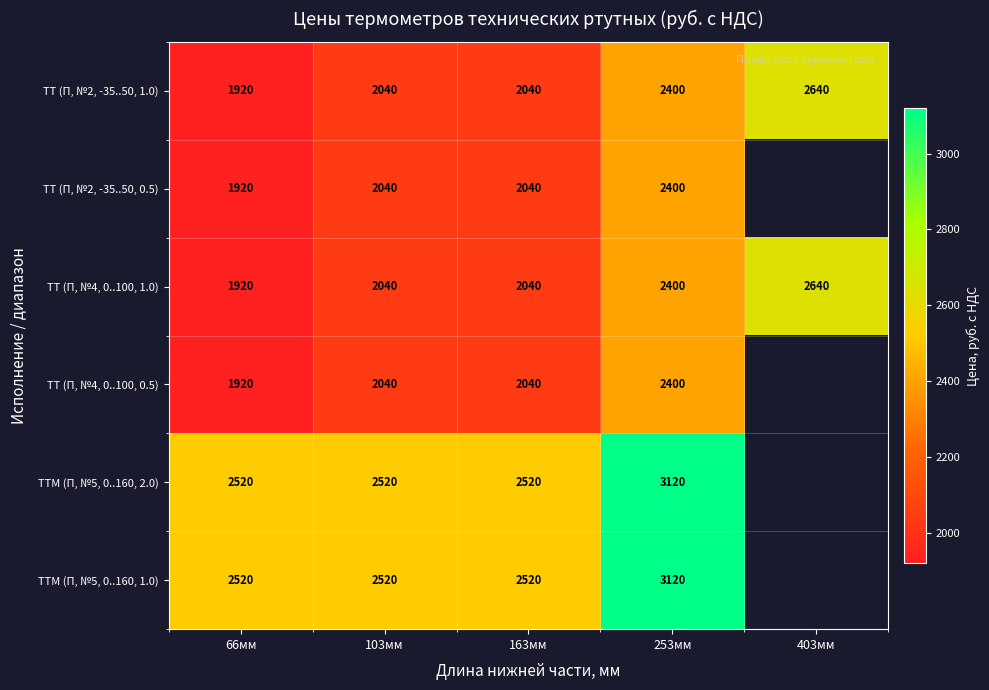

True or false: ТТМ (П, №5, 0..160, 2.0) has a value of 2520 at 163мм.

True